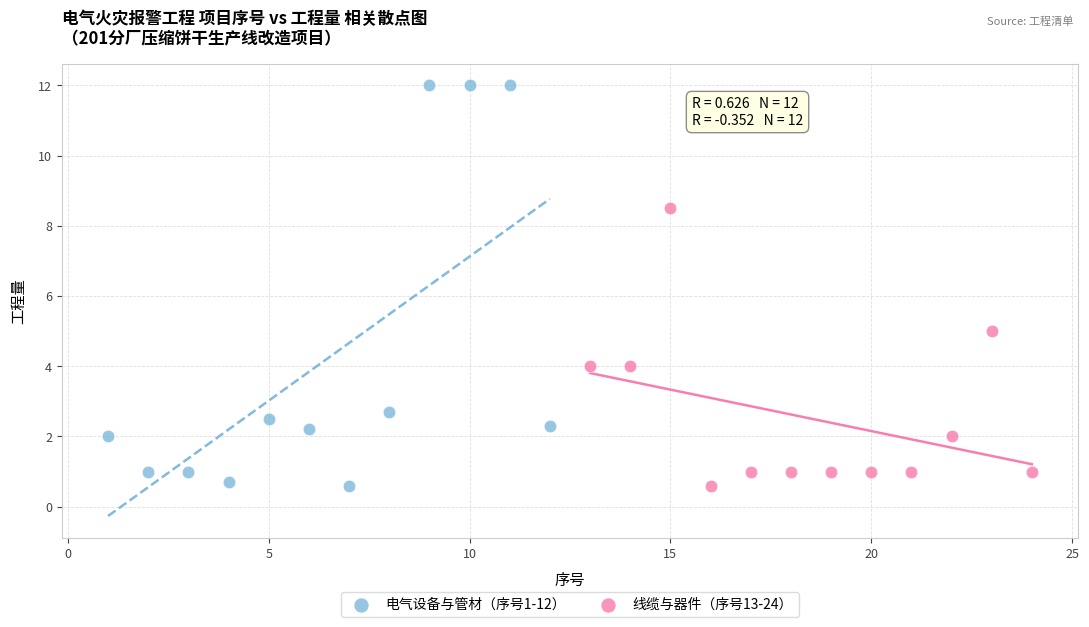

What are all the series names shown in the legend?

电气设备与管材（序号1-12）, 线缆与器件（序号13-24）